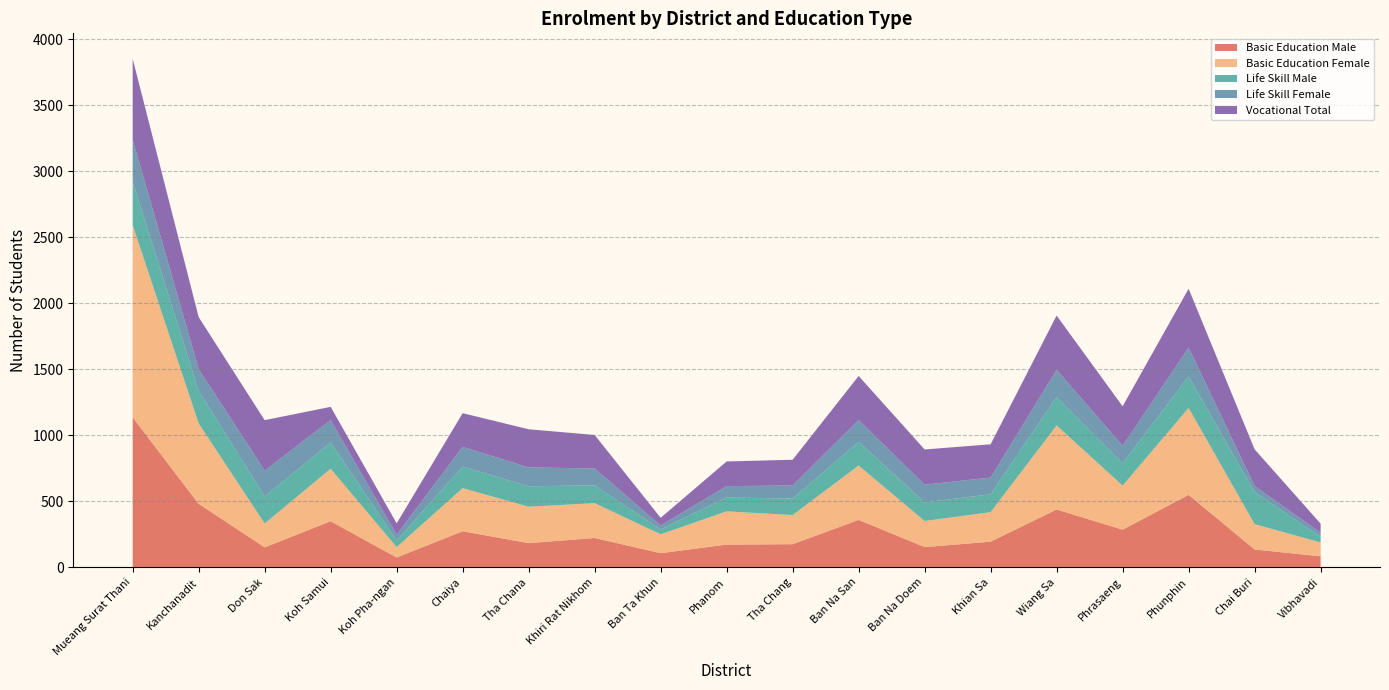

Reading left to right, list all the values displayed in this chart.

Basic Education Male: Mueang Surat Thani=1136	Kanchanadit=481	Don Sak=151	Koh Samui=349	Koh Pha-ngan=74	Chaiya=273	Tha Chana=183	Khiri Rat Nikhom=222	Ban Ta Khun=107	Phanom=172	Tha Chang=175	Ban Na San=359	Ban Na Doem=153	Khian Sa=194	Wiang Sa=438	Phrasaeng=285	Phunphin=549	Chai Buri=135	Vibhavadi=83
Basic Education Female: Mueang Surat Thani=1457	Kanchanadit=609	Don Sak=181	Koh Samui=398	Koh Pha-ngan=79	Chaiya=327	Tha Chana=276	Khiri Rat Nikhom=264	Ban Ta Khun=143	Phanom=252	Tha Chang=221	Ban Na San=412	Ban Na Doem=198	Khian Sa=224	Wiang Sa=637	Phrasaeng=334	Phunphin=659	Chai Buri=192	Vibhavadi=105
Life Skill Male: Mueang Surat Thani=329	Kanchanadit=247	Don Sak=205	Koh Samui=199	Koh Pha-ngan=50	Chaiya=163	Tha Chana=155	Khiri Rat Nikhom=135	Ban Ta Khun=38	Phanom=105	Tha Chang=125	Ban Na San=180	Ban Na Doem=141	Khian Sa=135	Wiang Sa=215	Phrasaeng=170	Phunphin=238	Chai Buri=242	Vibhavadi=43
Life Skill Female: Mueang Surat Thani=319	Kanchanadit=165	Don Sak=196	Koh Samui=170	Koh Pha-ngan=44	Chaiya=149	Tha Chana=143	Khiri Rat Nikhom=128	Ban Ta Khun=29	Phanom=86	Tha Chang=99	Ban Na San=165	Ban Na Doem=134	Khian Sa=127	Wiang Sa=206	Phrasaeng=132	Phunphin=219	Chai Buri=47	Vibhavadi=31
Vocational Total: Mueang Surat Thani=613	Kanchanadit=394	Don Sak=382	Koh Samui=100	Koh Pha-ngan=86	Chaiya=256	Tha Chana=289	Khiri Rat Nikhom=254	Ban Ta Khun=58	Phanom=187	Tha Chang=195	Ban Na San=334	Ban Na Doem=267	Khian Sa=252	Wiang Sa=412	Phrasaeng=299	Phunphin=446	Chai Buri=278	Vibhavadi=69